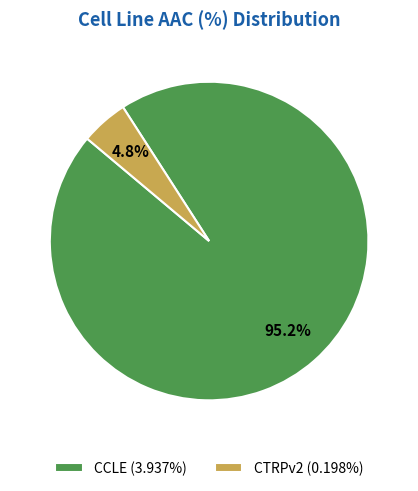

What is the total percentage of CTRPv2 (0.198%) and CCLE (3.937%)?

100.0%